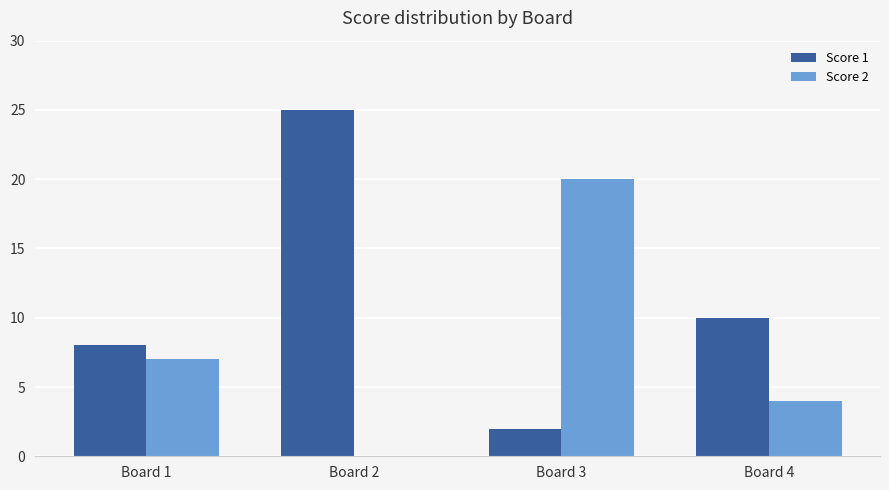

Reading right to left, what are all the values shown in this chart?

Score 1: 10	2	25	8
Score 2: 4	20	0	7